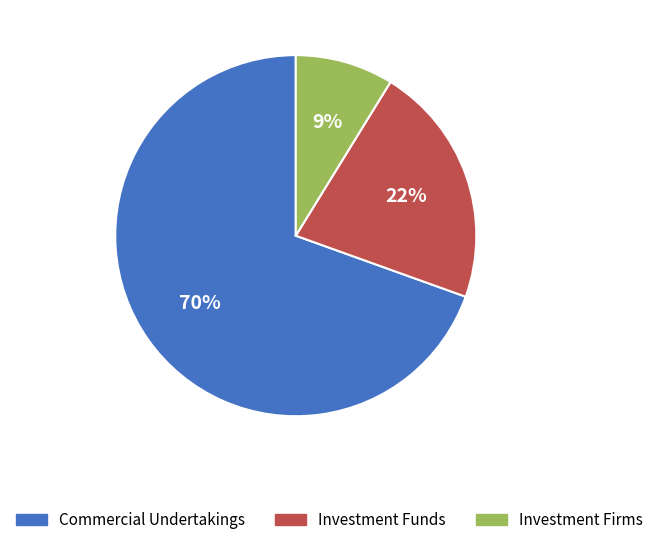

Do Commercial Undertakings and Investment Funds together represent more than half of the pie?

Yes